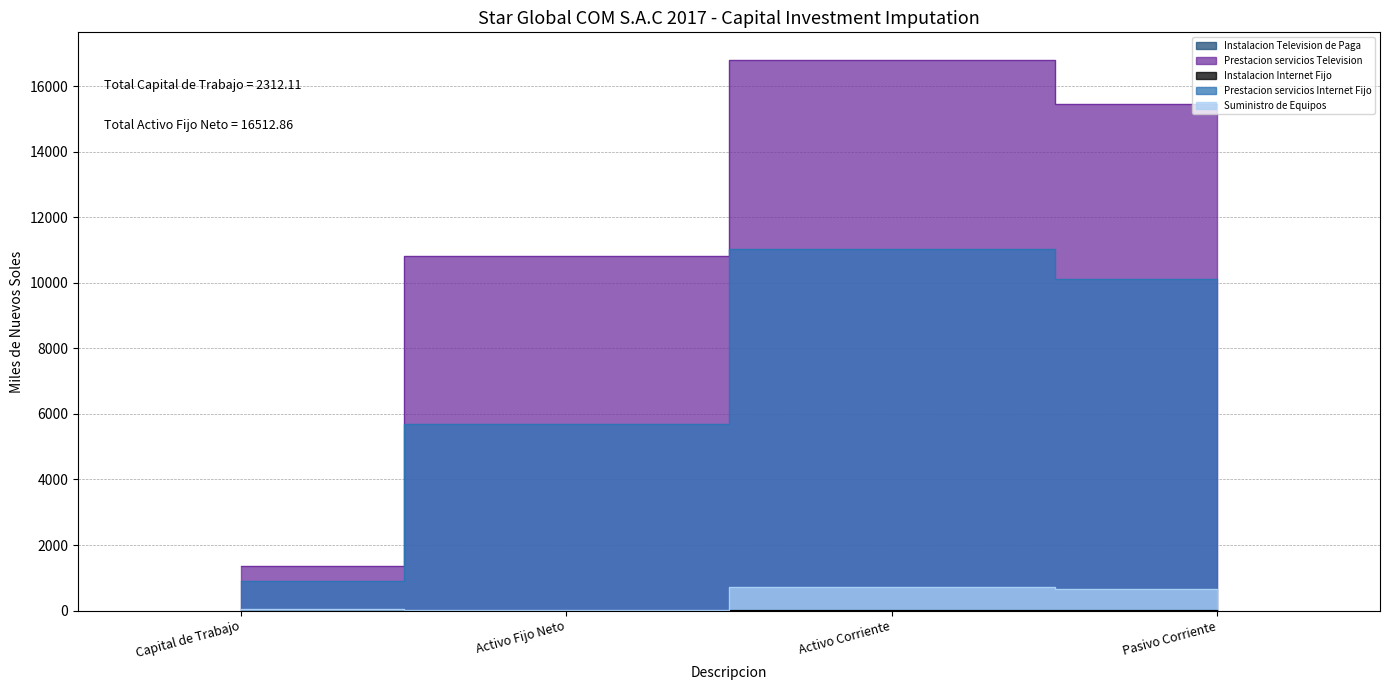

The value of Instalacion Internet Fijo at Activo Fijo Neto is 0.0. True or false?

False